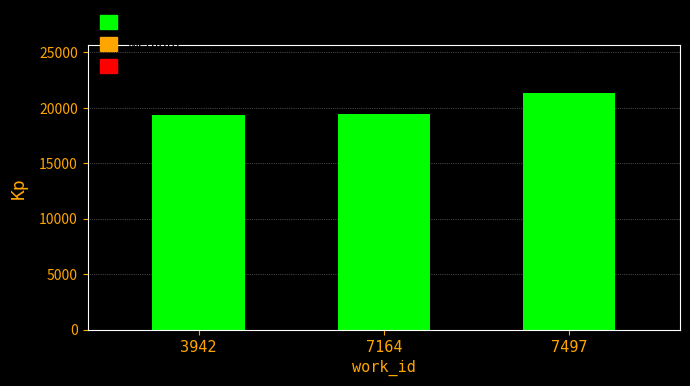

What is the change in value from 7164 to 7497?

+1906